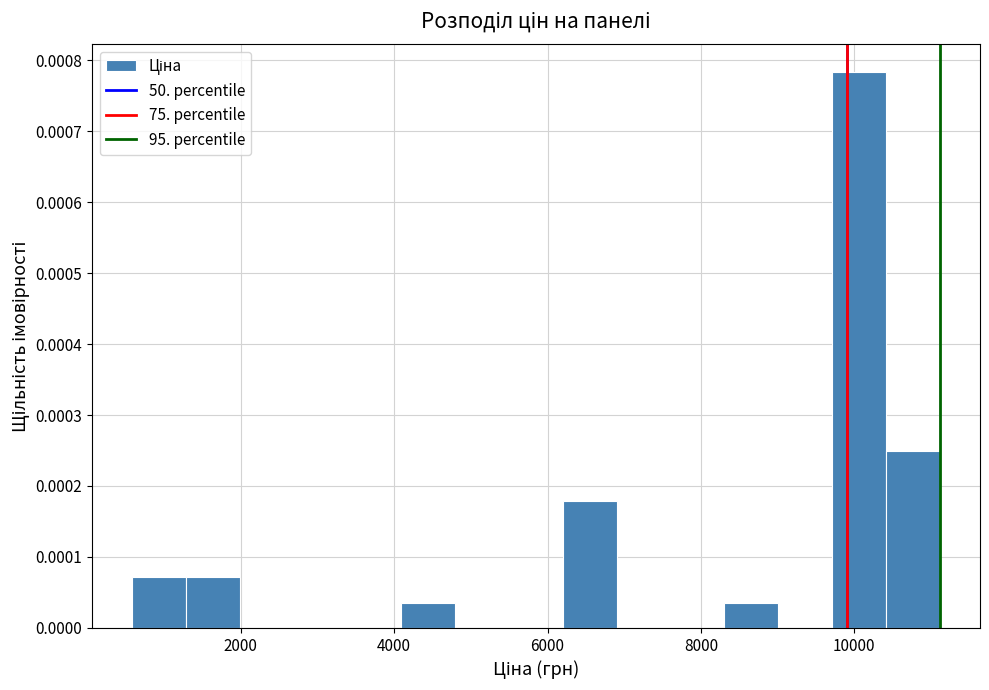

Around what value on the x-axis is the tallest bar? Give the approximate position of its centre, as read against the axis.

10000